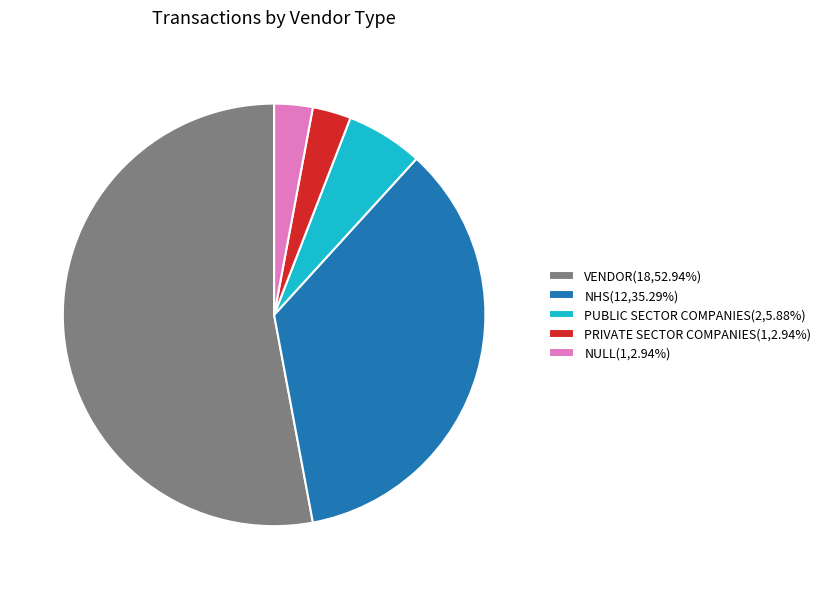

What is the ratio of the value at VENDOR(18,52.94%) to the value at NULL(1,2.94%)?

18.0